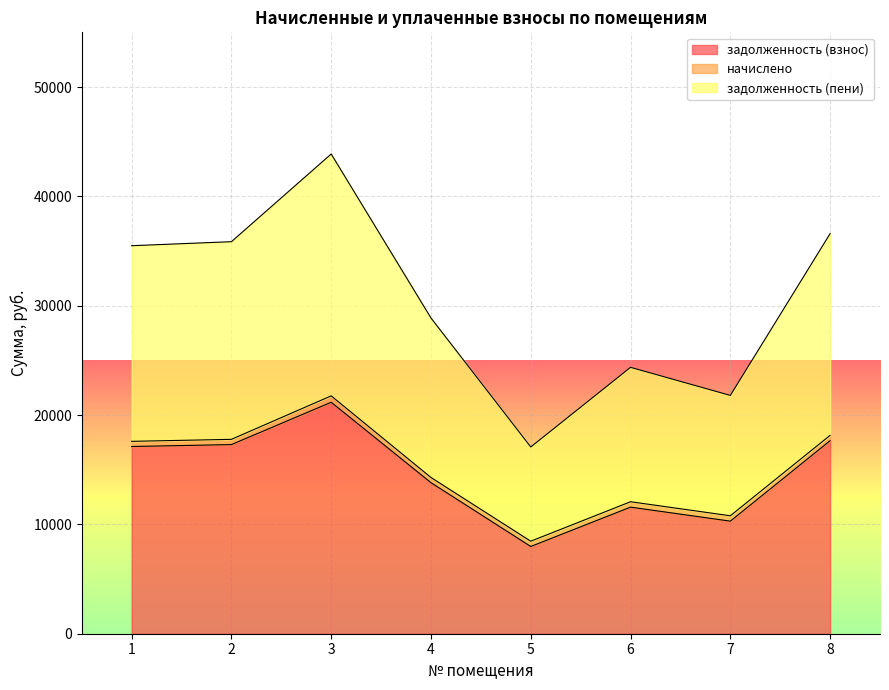

Which label corresponds to the largest value in the chart?

3